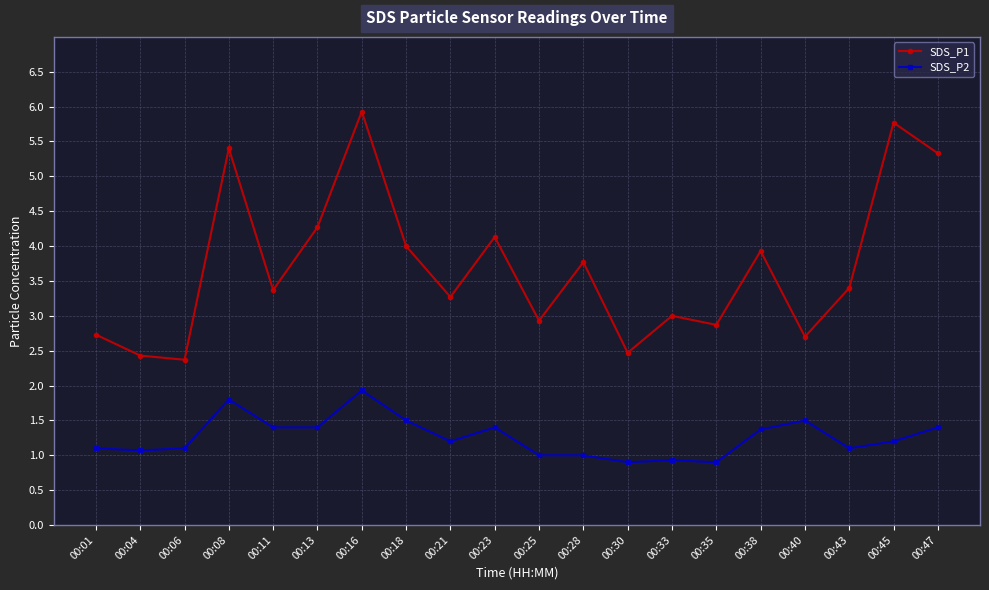

How many interior local peaks does the SDS_P1 series have?

7